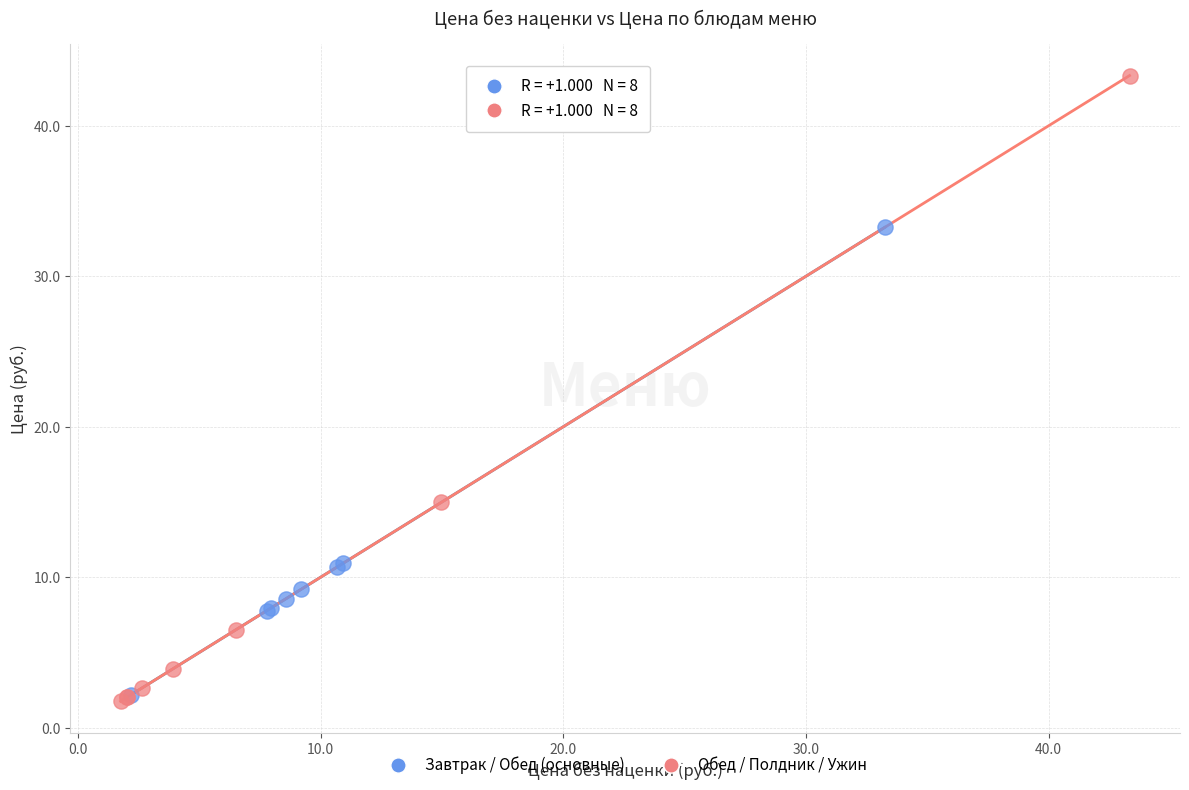

What are all the series names shown in the legend?

Завтрак / Обед (основные), Обед / Полдник / Ужин